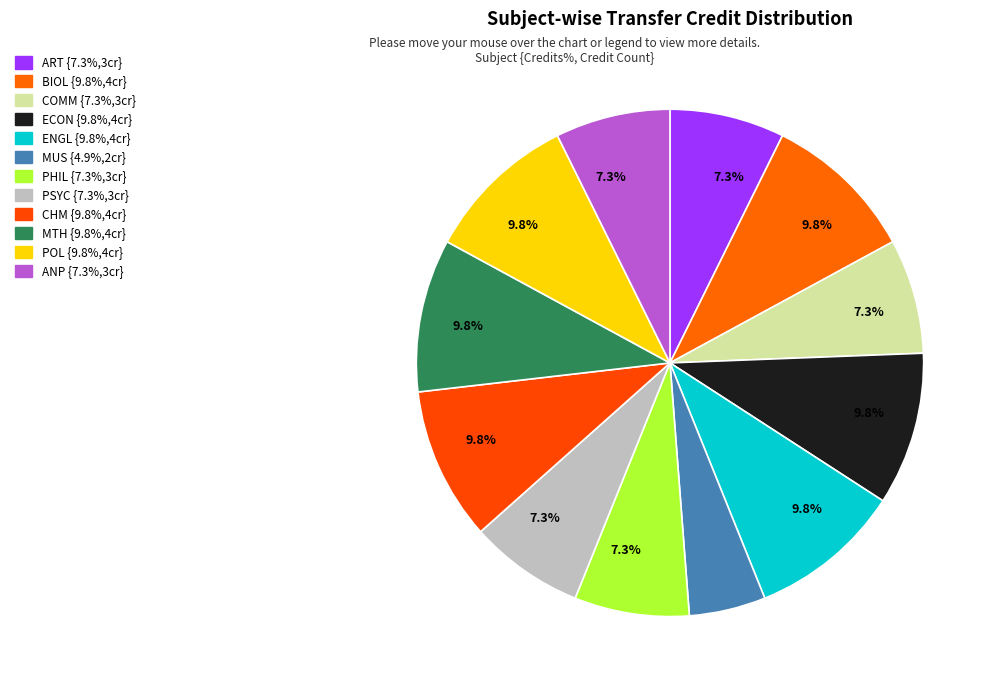

Rank the categories by value from highest to lowest.

BIOL, ECON, ENGL, CHM, MTH, POL, ART, COMM, PHIL, PSYC, ANP, MUS